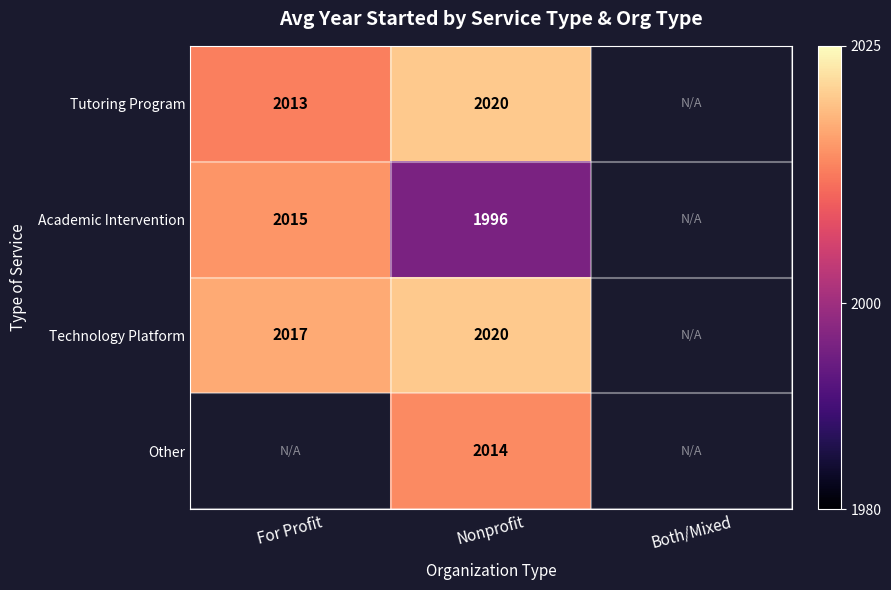

What is the spread (max minus min) of values at Nonprofit?

24